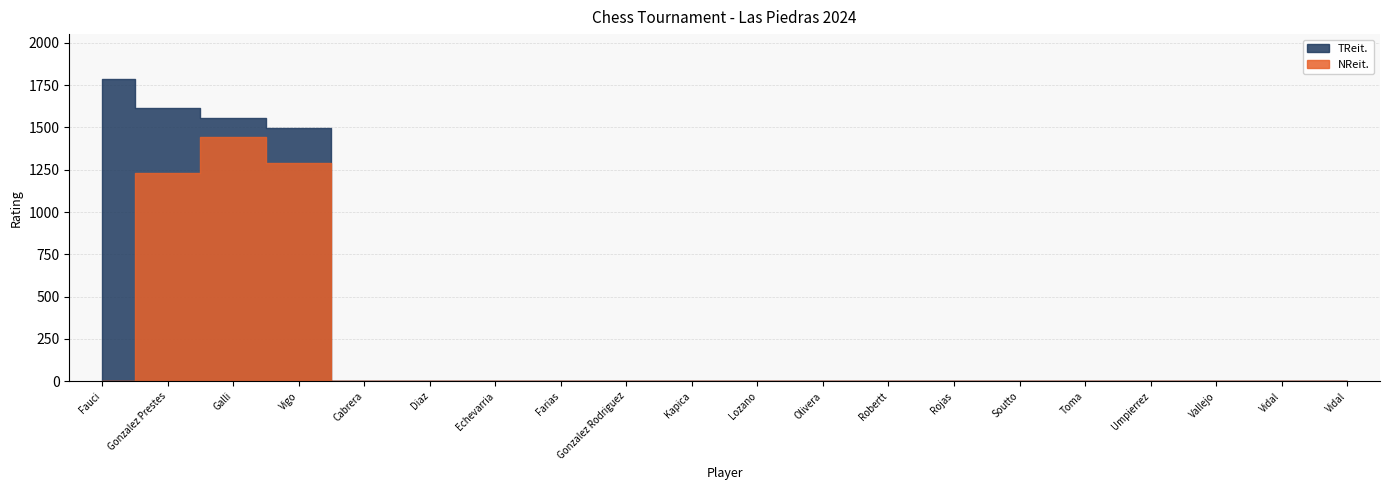

How many series are shown in this chart?

2